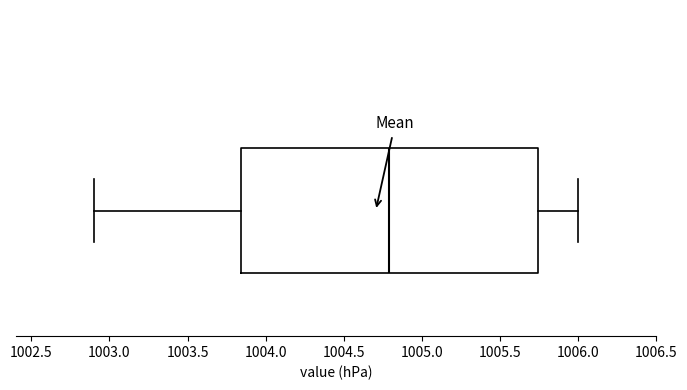

Read this box plot against the x-axis: the position of the median line, the range covered by the box, and the ends of both whiskers. The values are not printed on the chart, so give them approximately, as read against the axis.

median 1004.80, box 1003.85 to 1005.75, whiskers 1002.90 to 1006.00